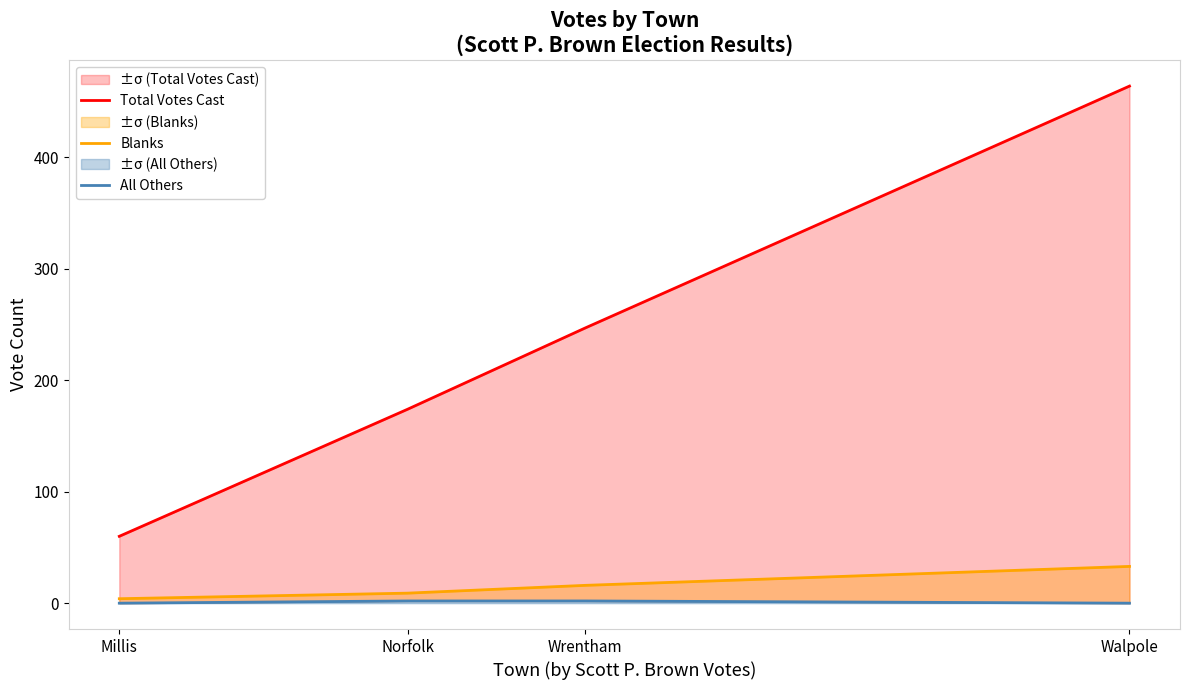

What is the minimum value for Blanks?

4